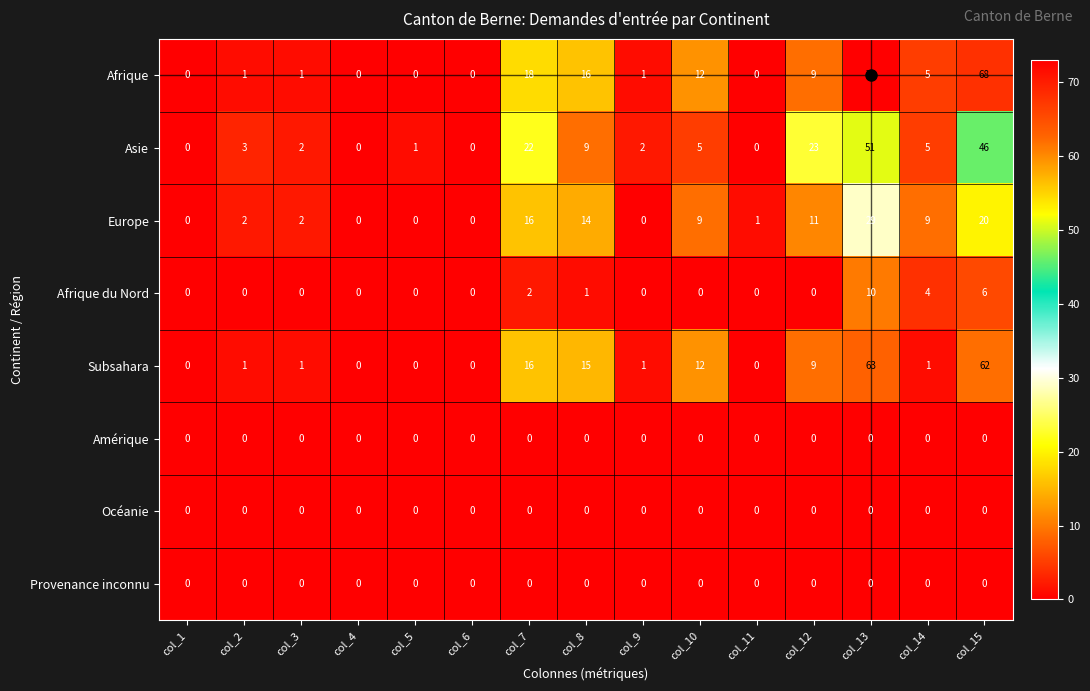

At how many categories does at least one series exceed 42?

2